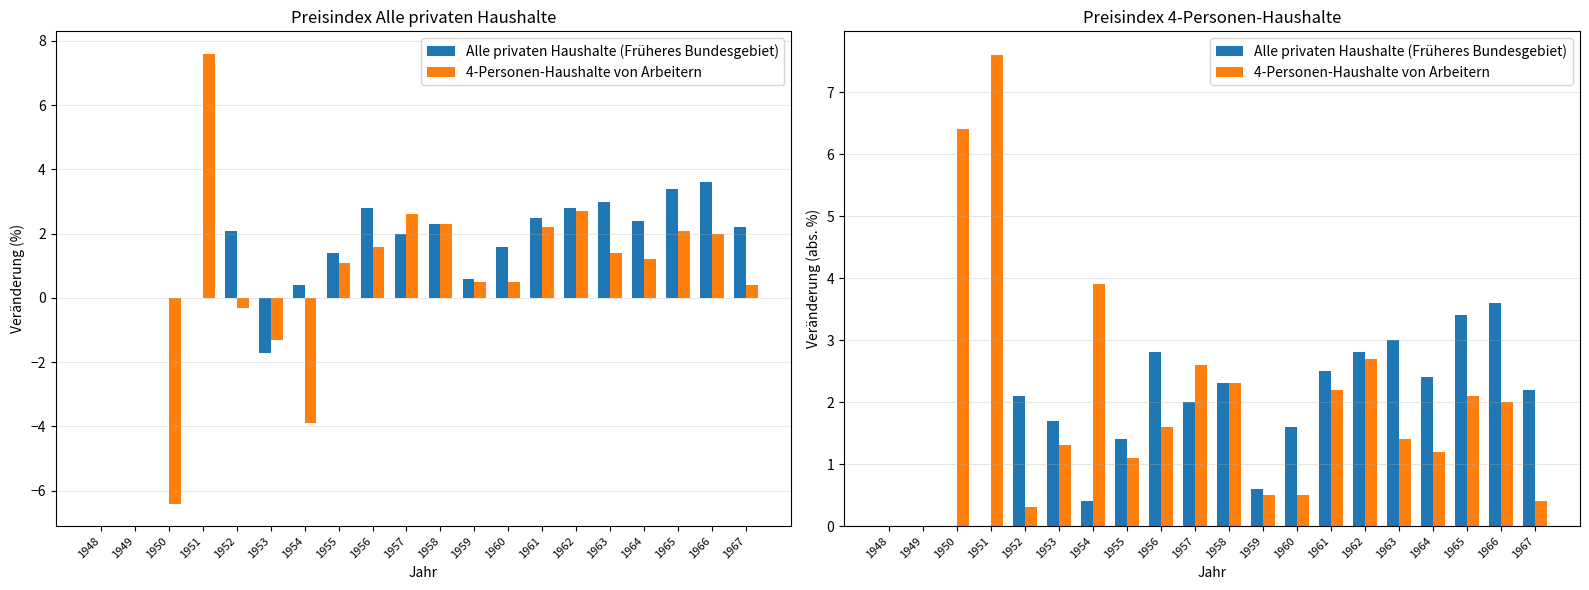

At how many categories does at least one series exceed 7?

1